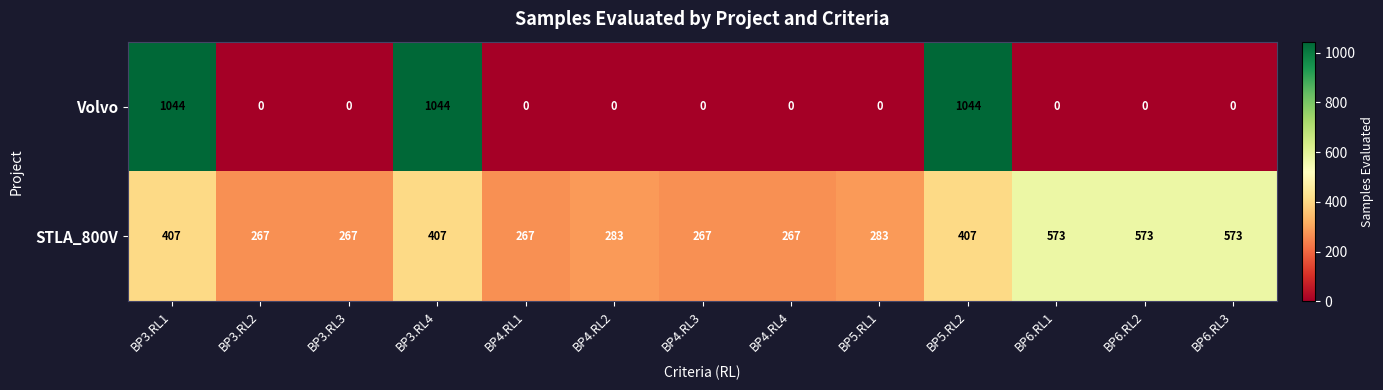

What is the difference between the STLA_800V values at BP4.RL2 and BP3.RL1?

124